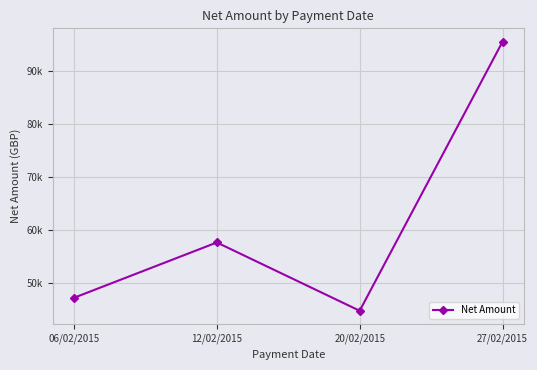

What is the label of the 2nd point from the left?

12/02/2015